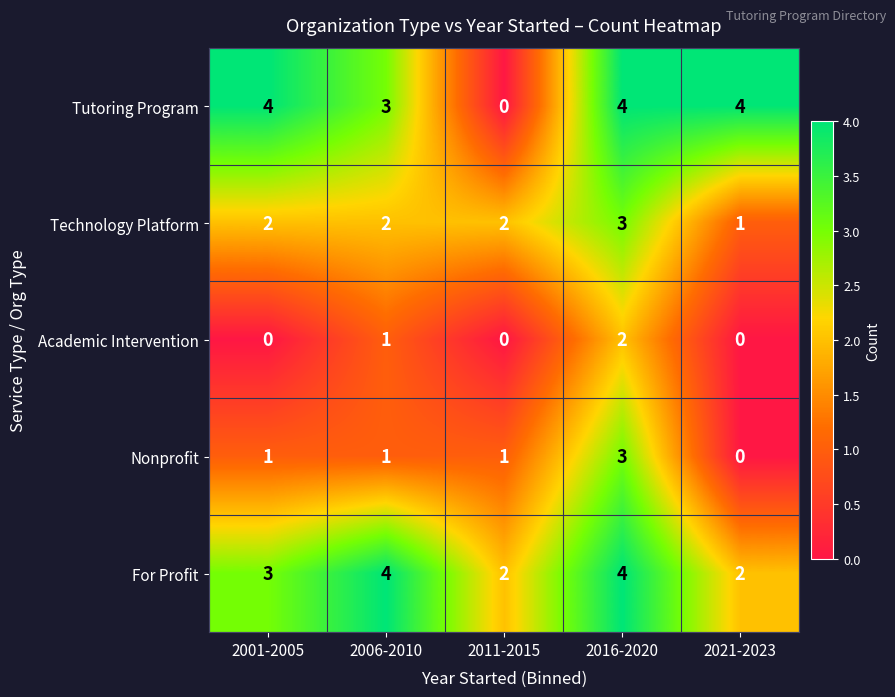

Is it true that Tutoring Program equals 4 at 2021-2023?

True